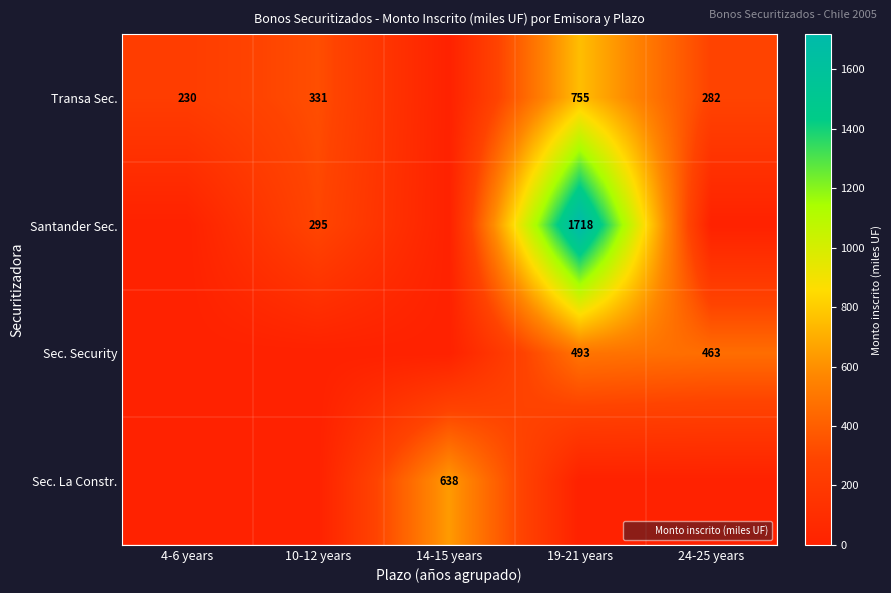

What is the sum of all Santander Sec. values?

2013